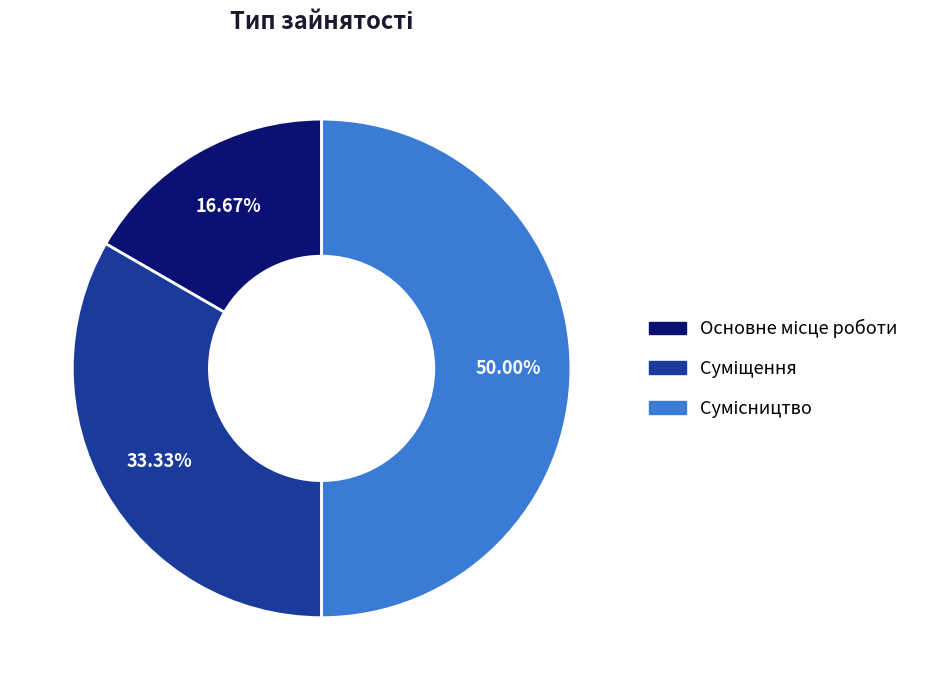

What percentage is the Суміщення slice, to the nearest percent?

33%